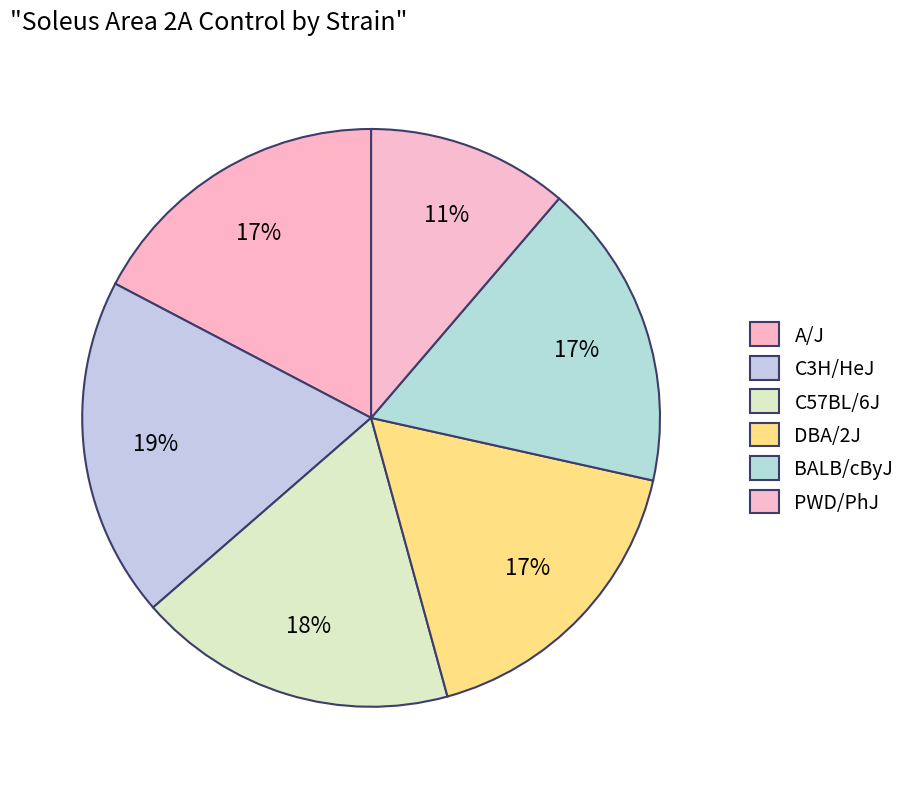

How many slices are in this pie chart?

6